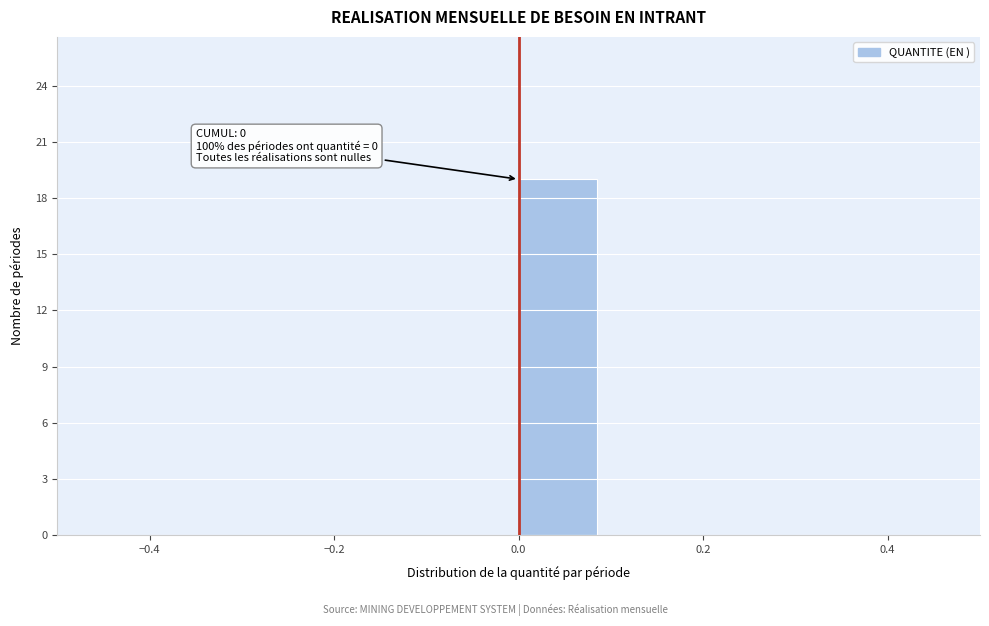

Which range on the x-axis has the tallest bar?

0.0 to 0.1